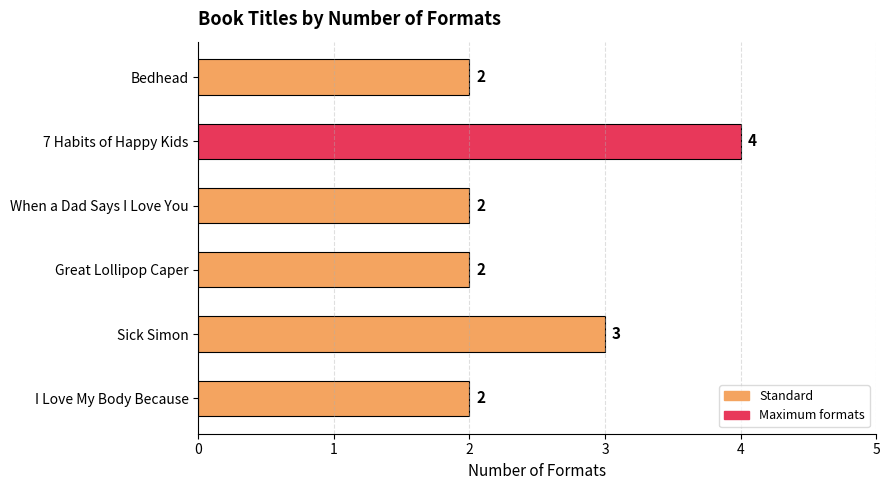

Reading bottom to top, transcribe all the data shown in this chart.

I Love My Body Because=2	Sick Simon=3	Great Lollipop Caper=2	When a Dad Says I Love You=2	7 Habits of Happy Kids=4	Bedhead=2